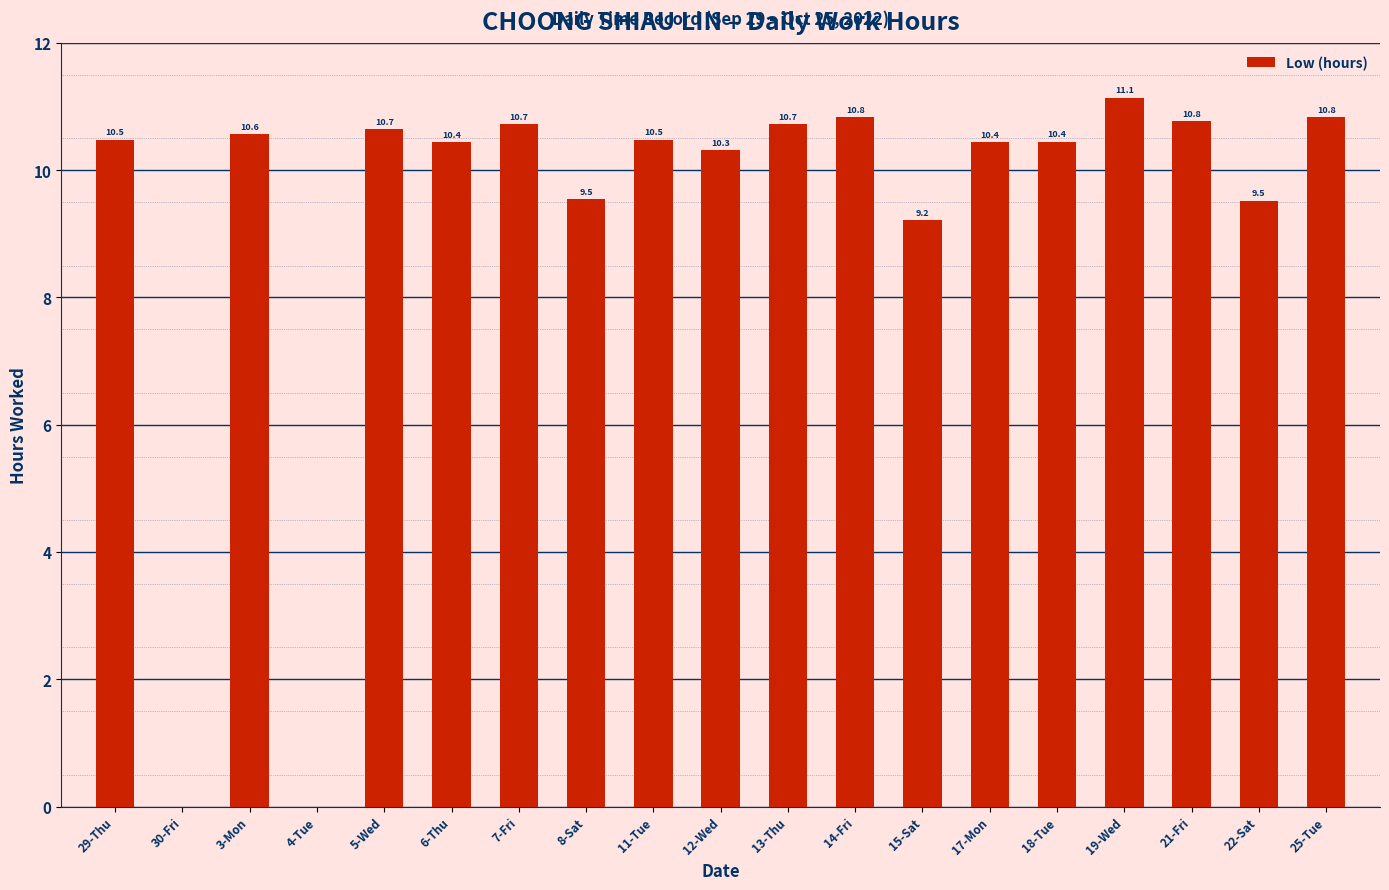

At which label does the data first exceed 10?

29-Thu